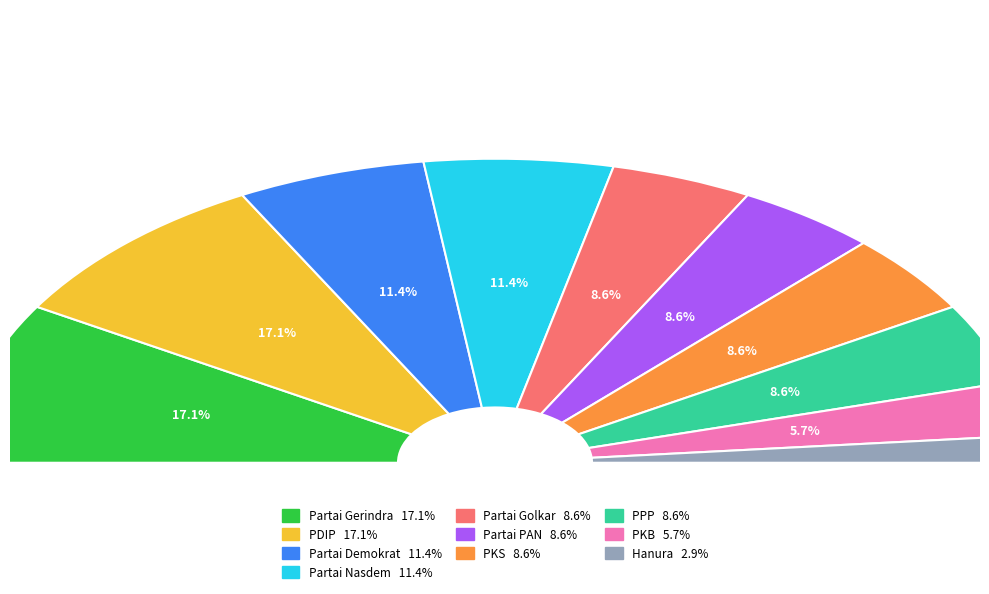

How many slices are in this pie chart?

10